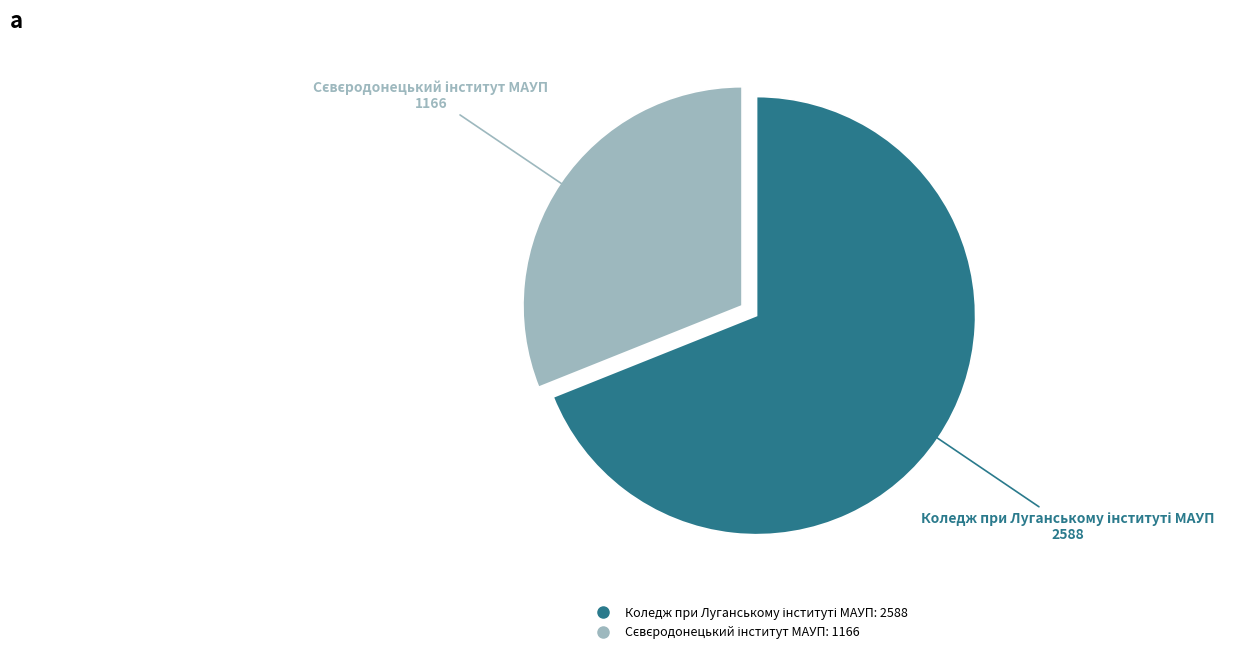

Is there a majority slice in this chart?

Yes